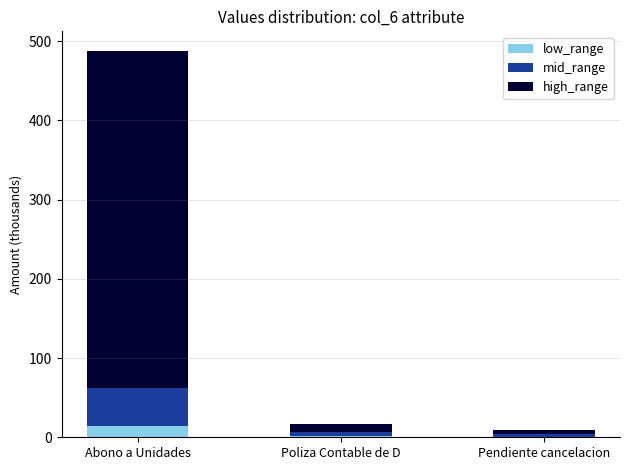

At which category is the sum across all series the highest?

Abono a Unidades